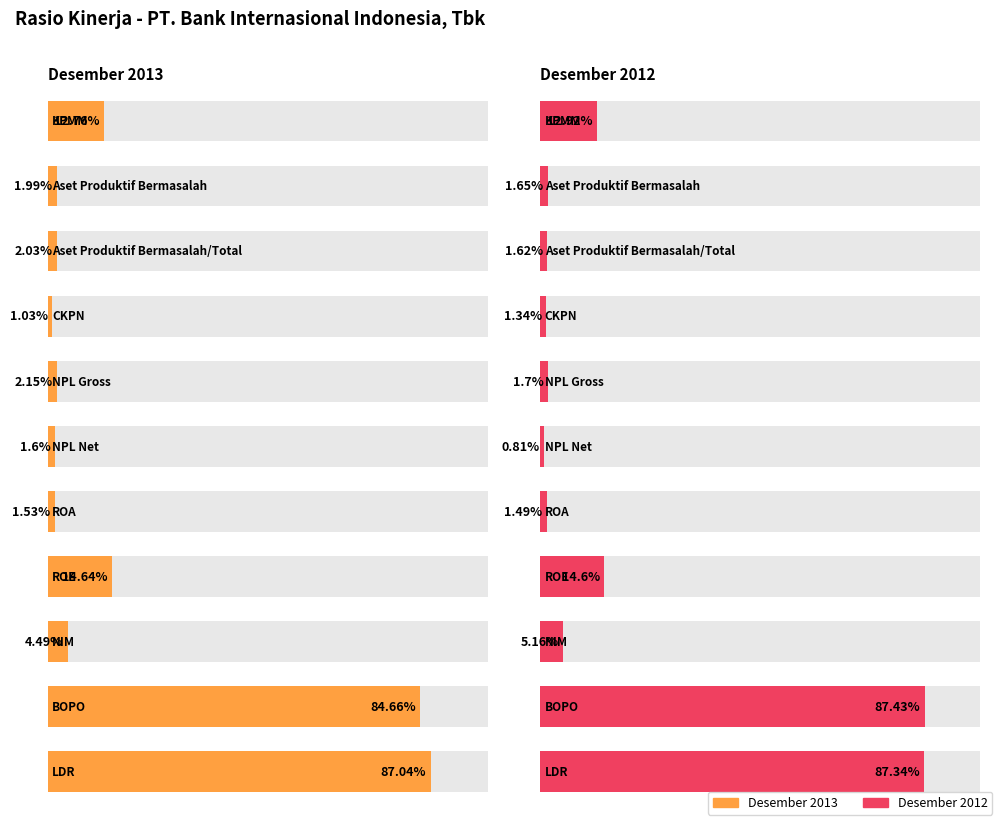

Rank the series by their average value, from highest to lowest.

Desember 2012, Desember 2013